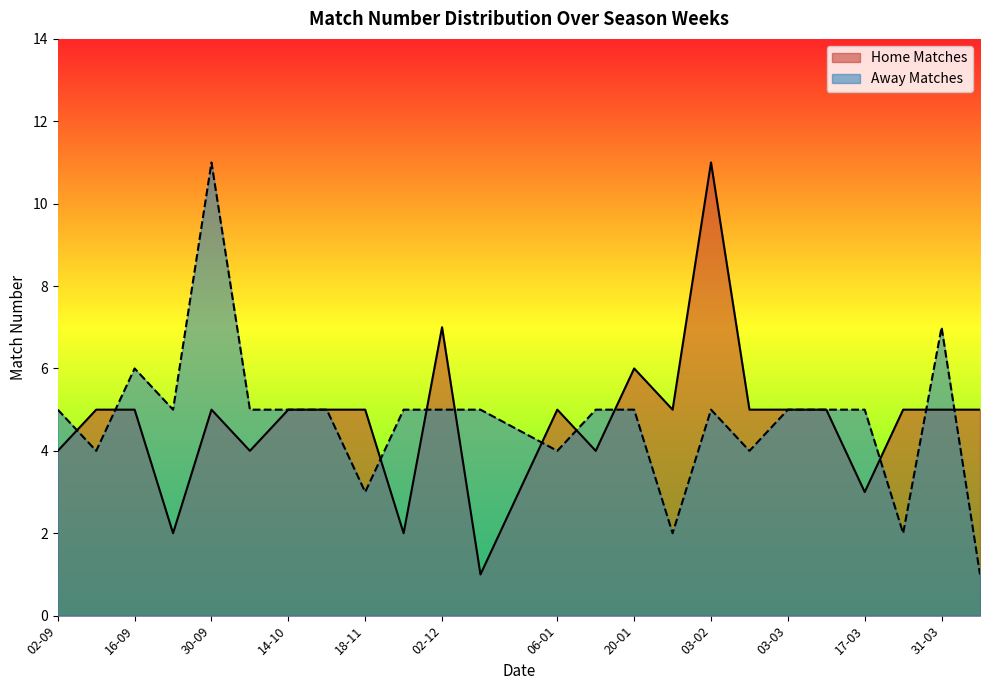

At which label is Home Matches closest to 6?

20-01